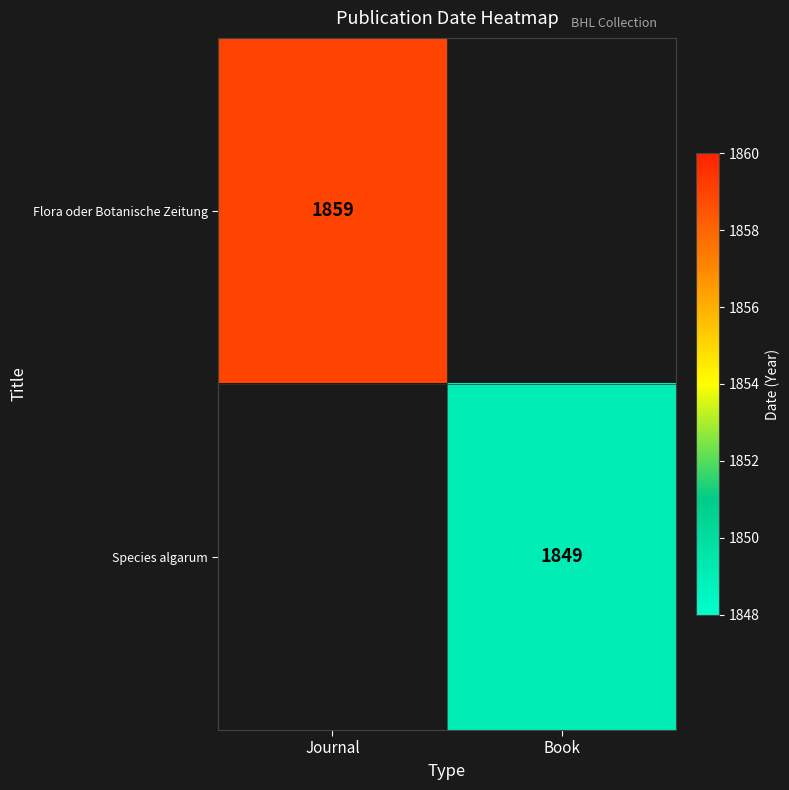

Between Book and Journal, which is larger?

Journal